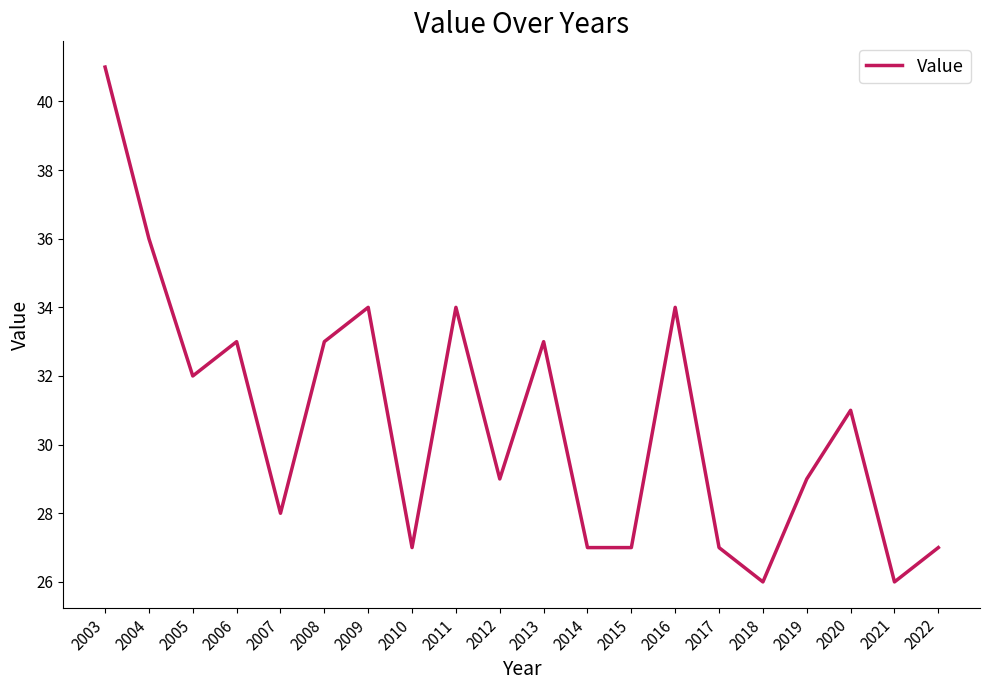

Is it true that the value at 2011 is 53?

False